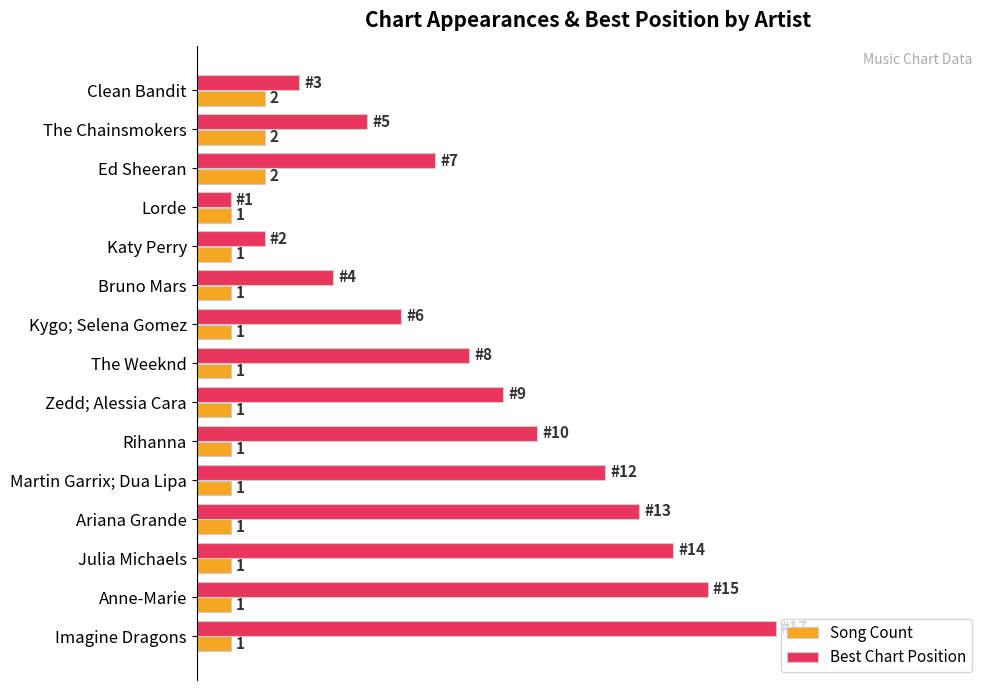

At which label is Best Chart Position closest to 9?

Zedd; Alessia Cara